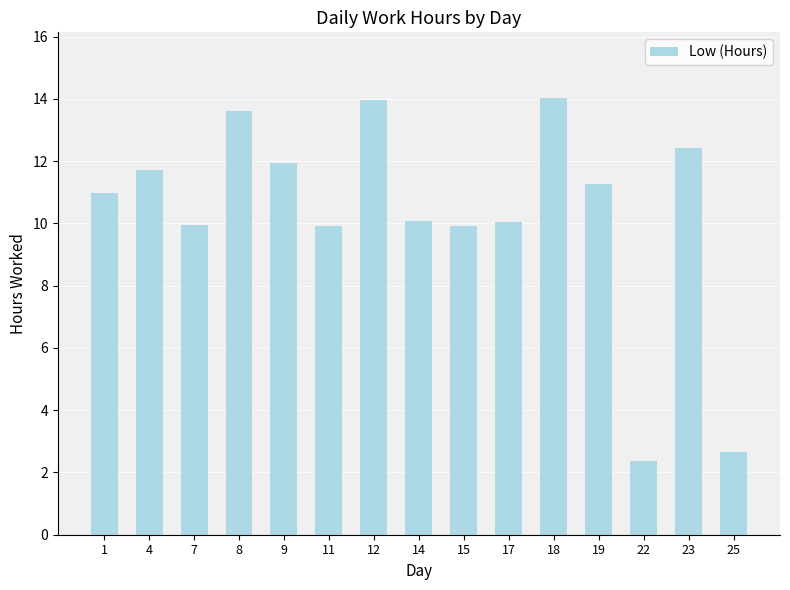

What is the sum of all values?

154.8